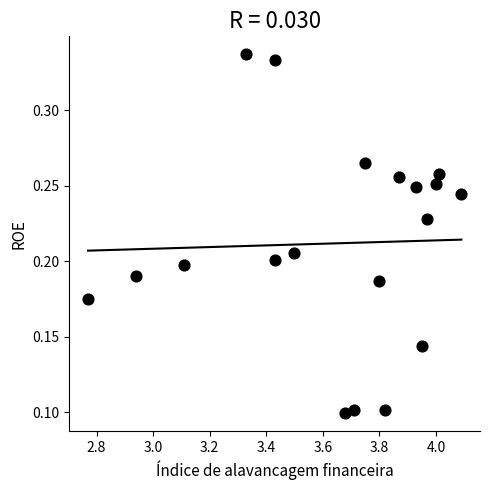

What is the range of X values (max minus min)?

1.3